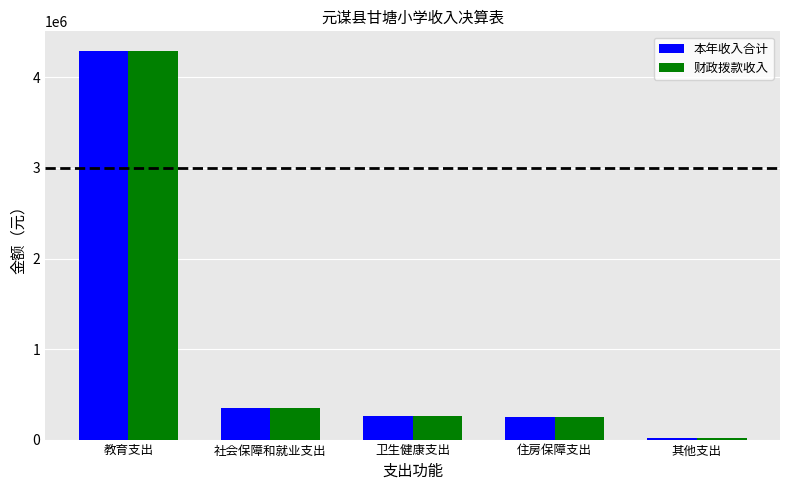

How many groups of bars are there?

5